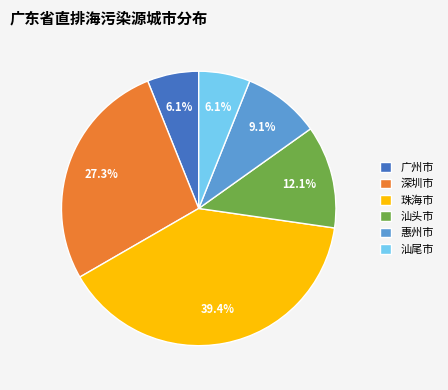

To the nearest percent, what is the difference between the 深圳市 and 广州市 slice percentages?

21%